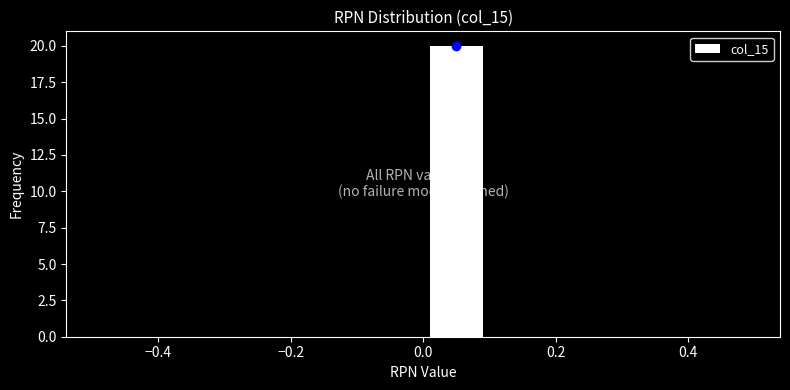

Over which range of the x-axis is the bar tallest?

0.0 to 0.1